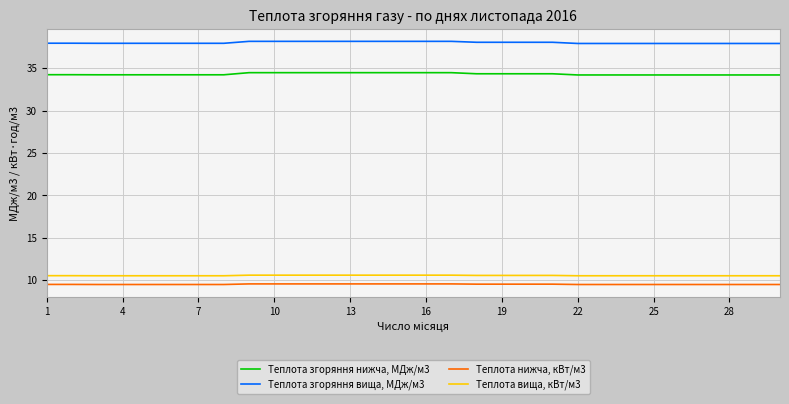

What is the minimum value shown in the chart?

9.5